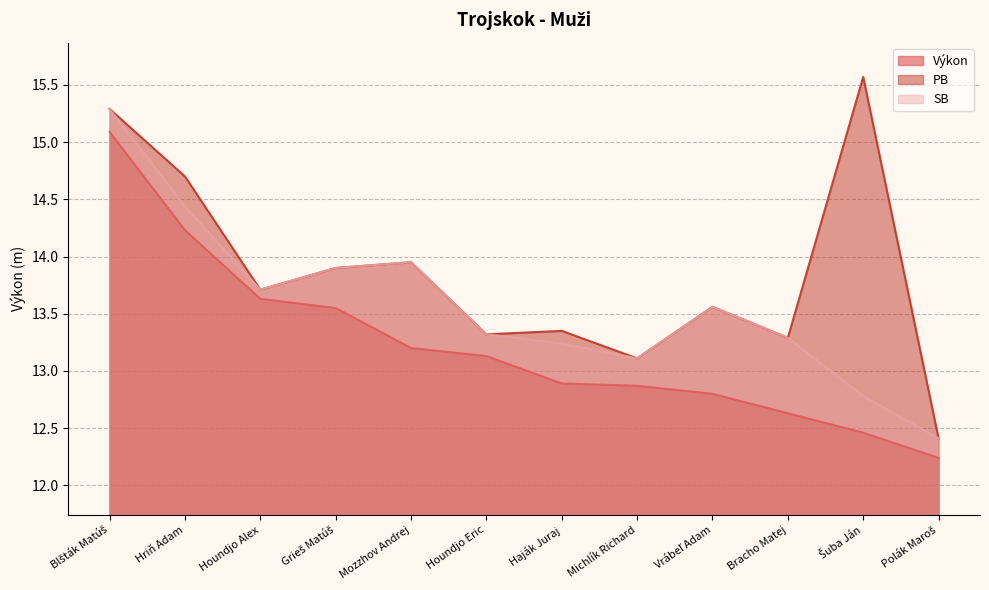

Count the number of categories in the chart.

12